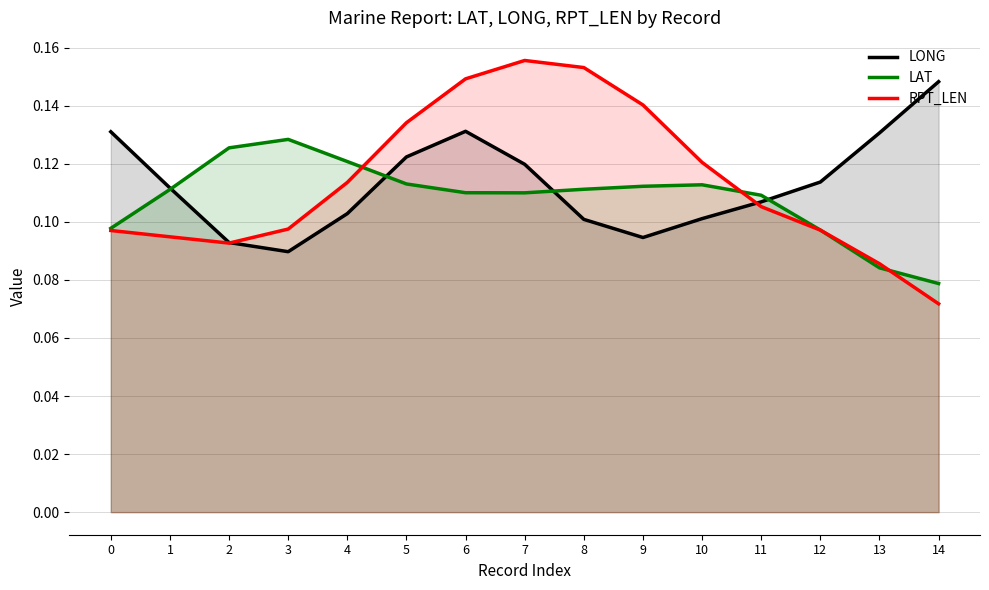

What is the value of the RPT_LEN point at the 6th from the left?

0.1